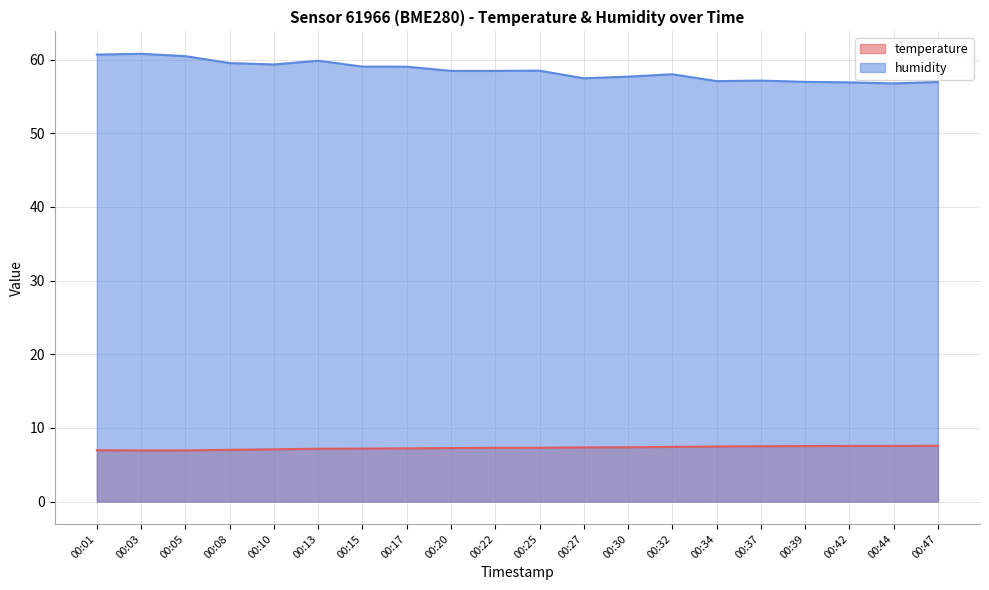

What is the value of the temperature point at the 20th from the left?

7.6